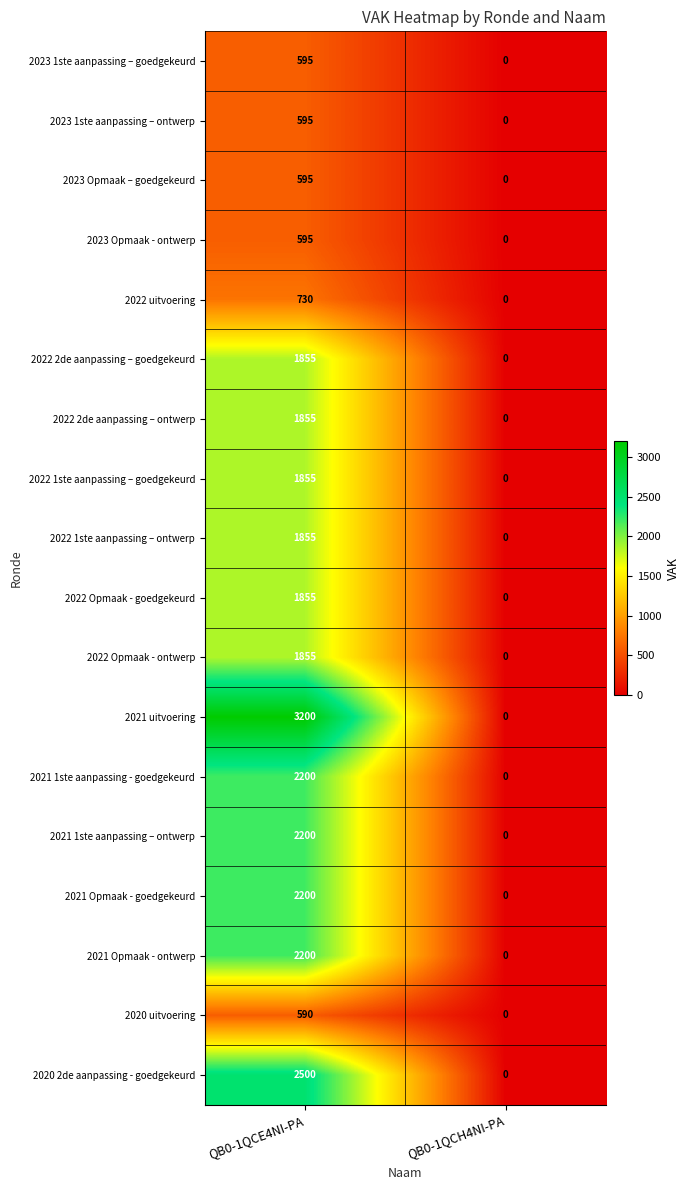

Where is 2023 Opmaak - ontwerp nearest to the value 297?

QB0-1QCH4NI-PA